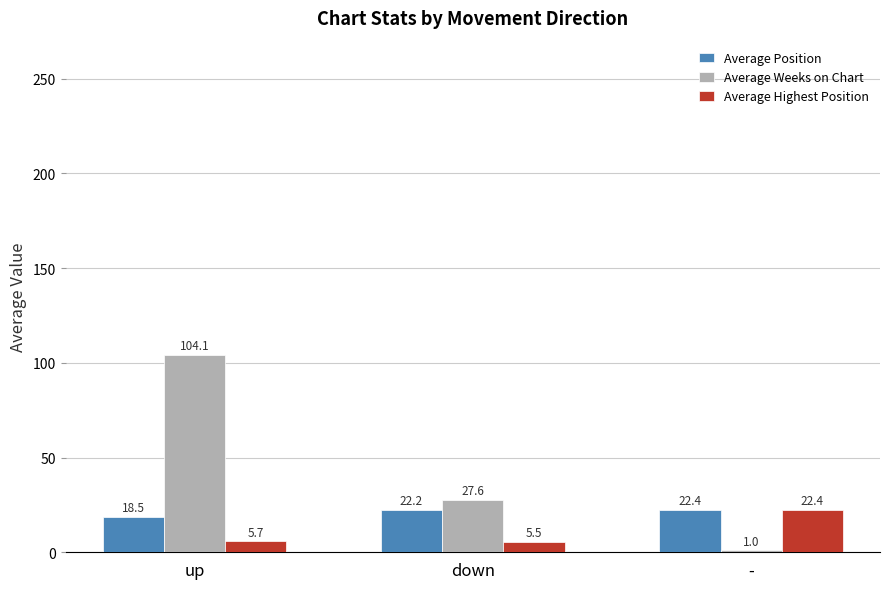

At which label does Average Weeks on Chart reach its minimum?

-